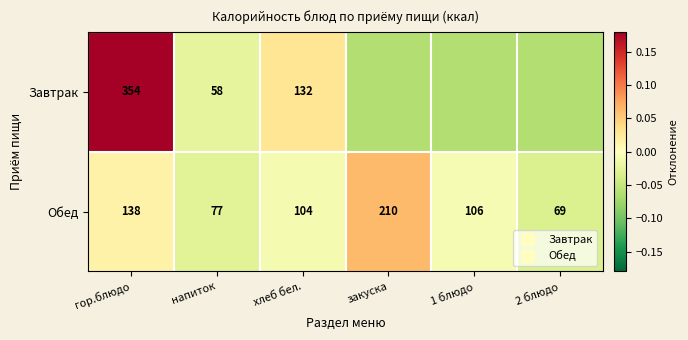

How many positive values does the Обед series have?

2